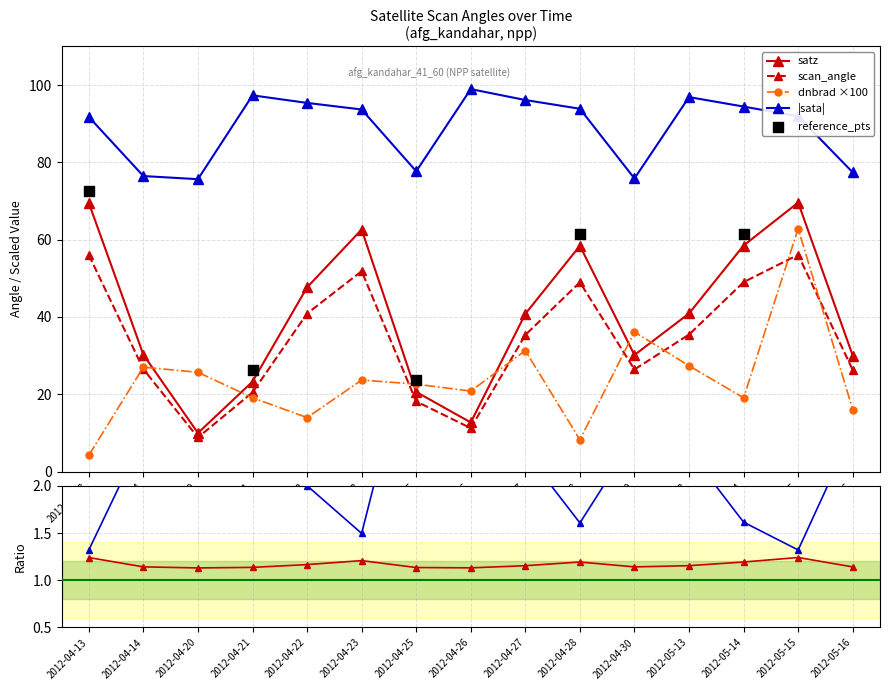

Which series reaches the minimum Y coordinate?

dnbrad